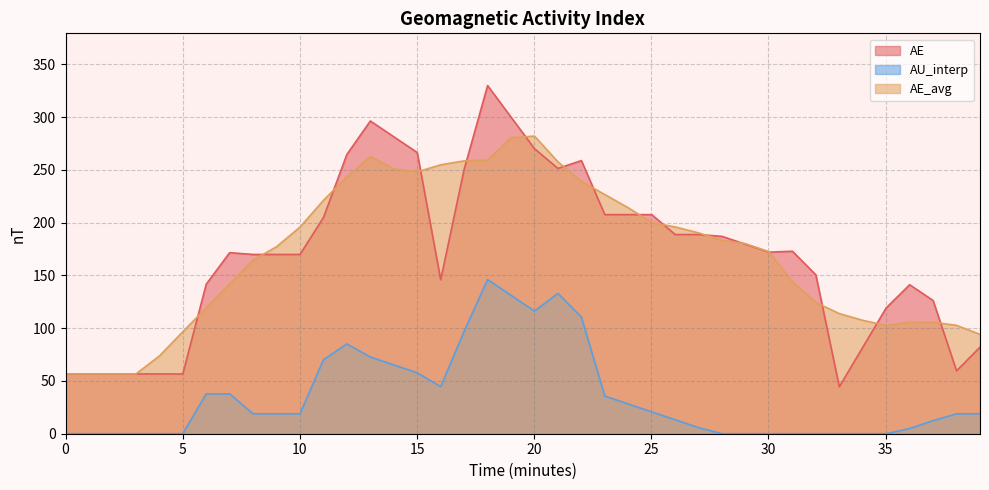

Which series has the widest spread of values?

AE